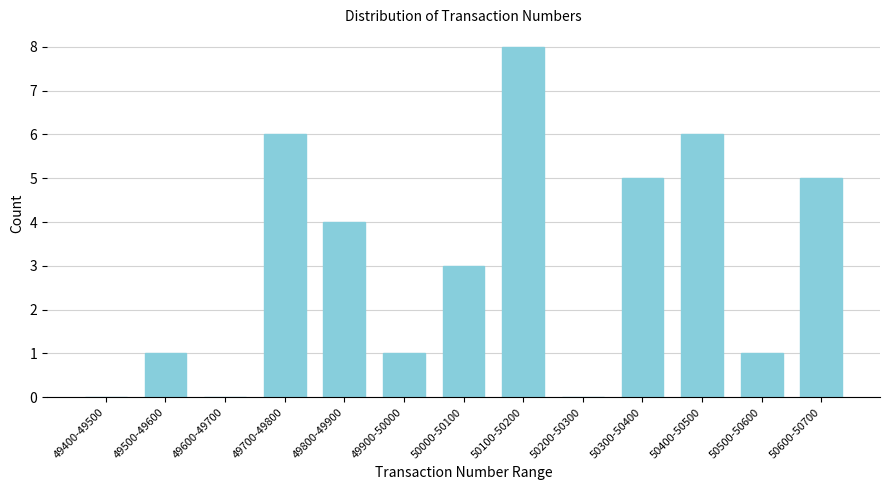

Reading left to right, what are all the values shown in this chart?

49400-49500=0	49500-49600=1	49600-49700=0	49700-49800=6	49800-49900=4	49900-50000=1	50000-50100=3	50100-50200=8	50200-50300=0	50300-50400=5	50400-50500=6	50500-50600=1	50600-50700=5